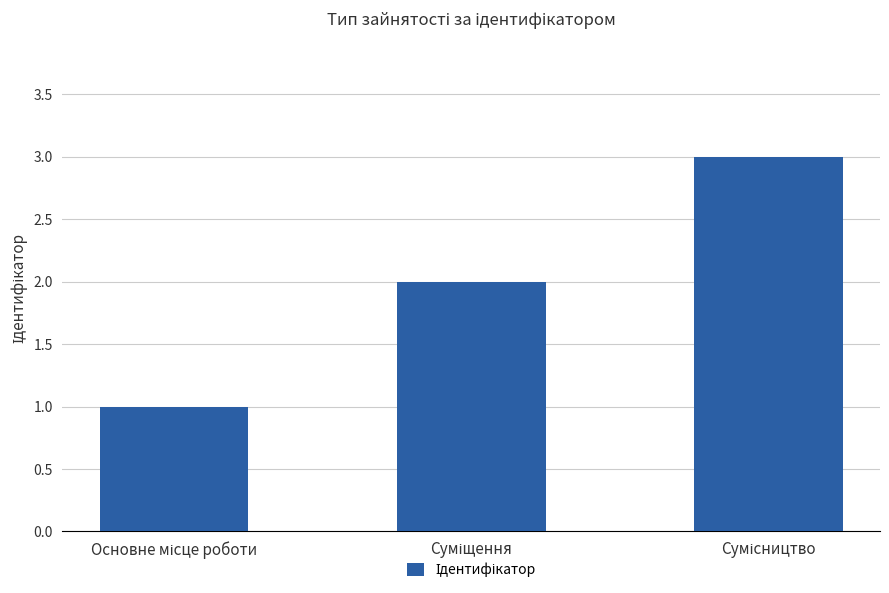

What is the maximum value shown in the chart?

3